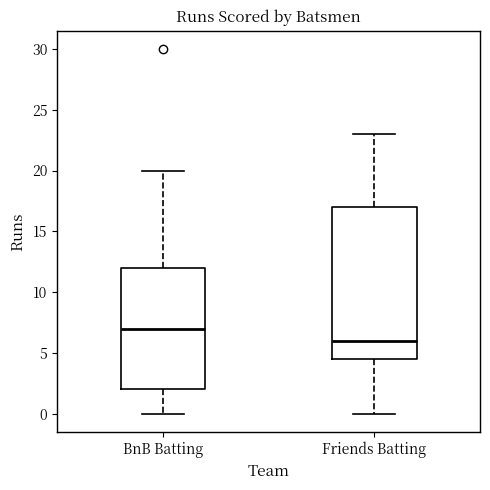

Which box is the tallest, from its lower edge to its upper edge?

Friends Batting